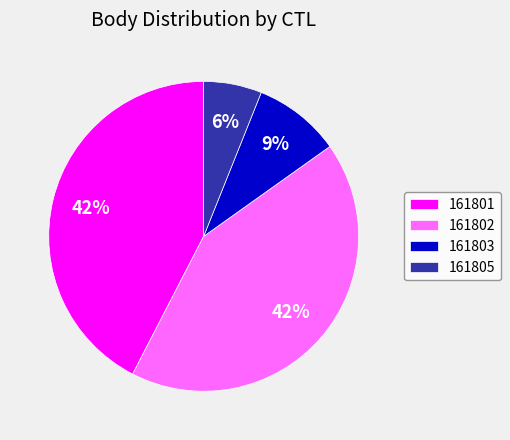

Is there a majority slice in this chart?

No